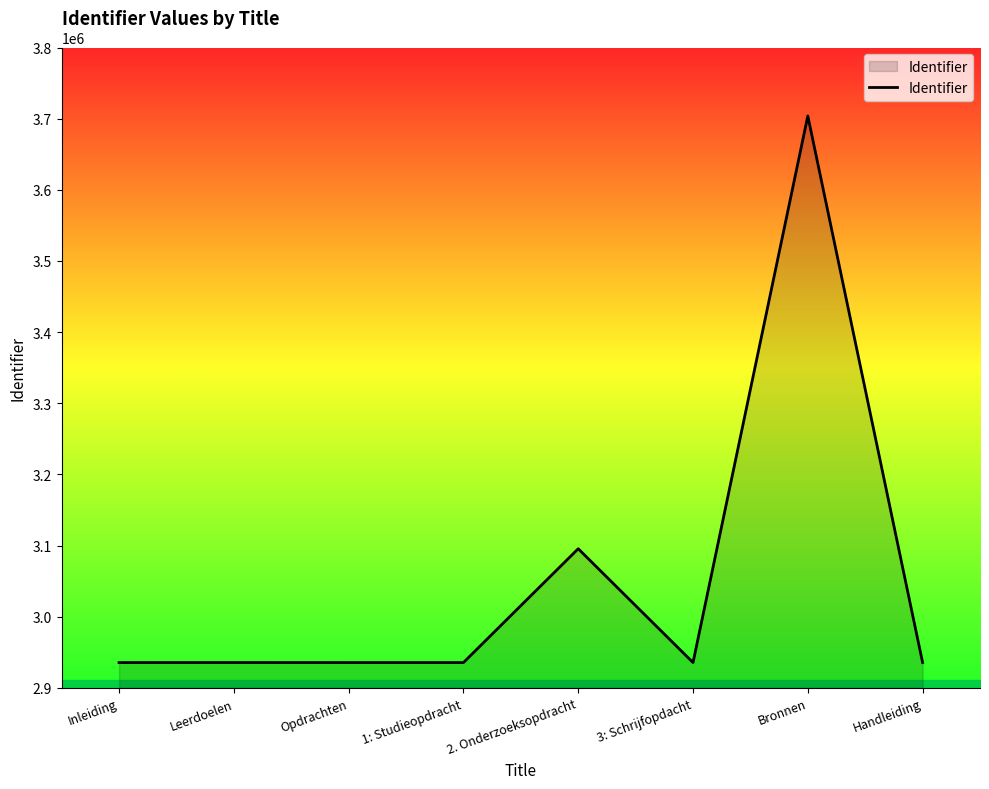

The value at Inleiding is 769973. True or false?

False